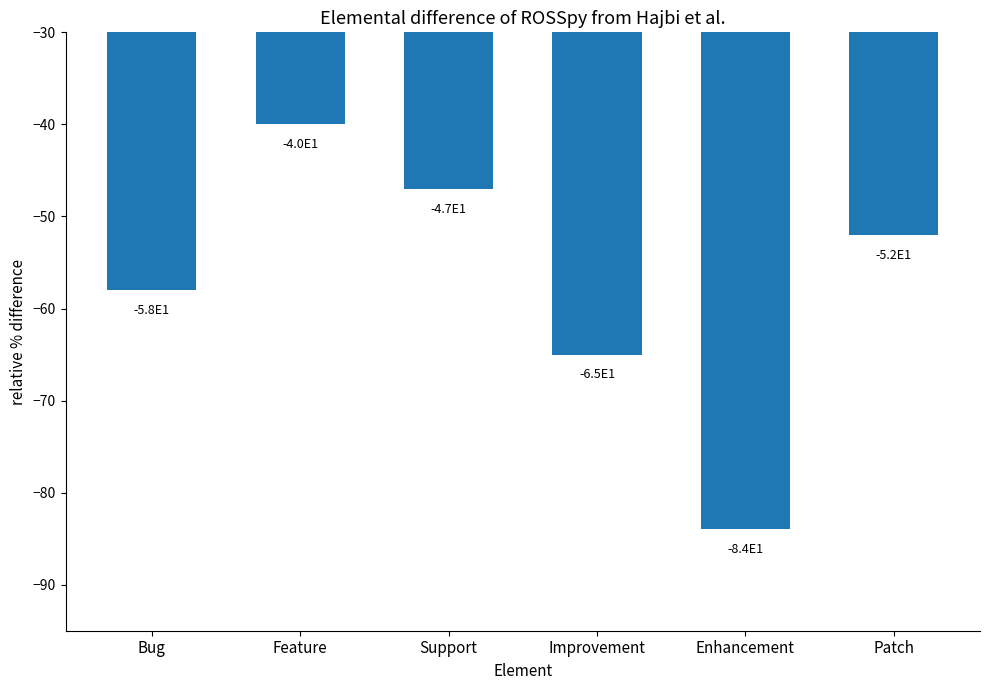

Reading right to left, transcribe all the data shown in this chart.

Patch=-52	Enhancement=-84	Improvement=-65	Support=-47	Feature=-40	Bug=-58